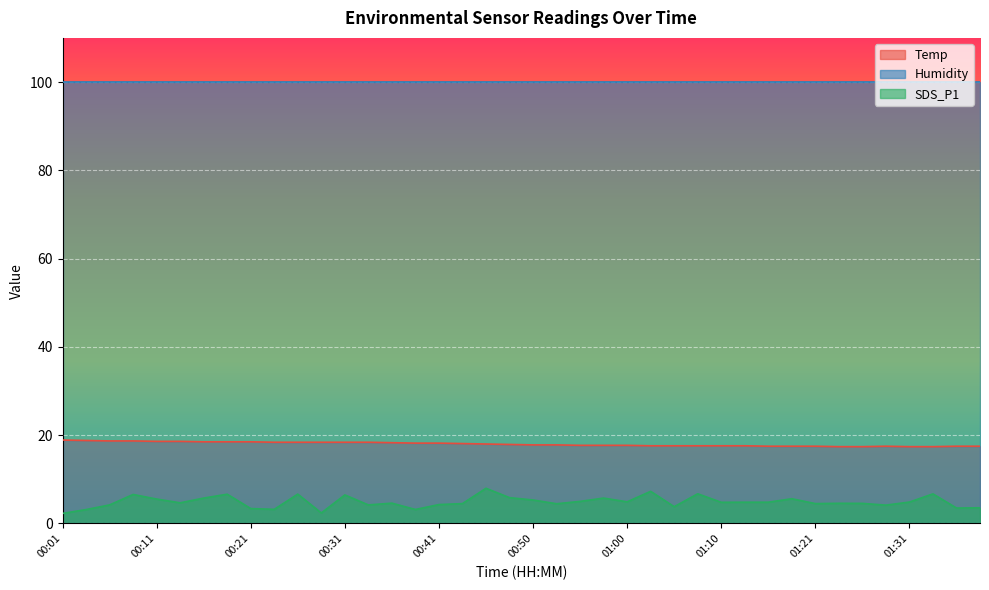

List the series in order of their peak value, lowest first.

SDS_P1, Temp, Humidity